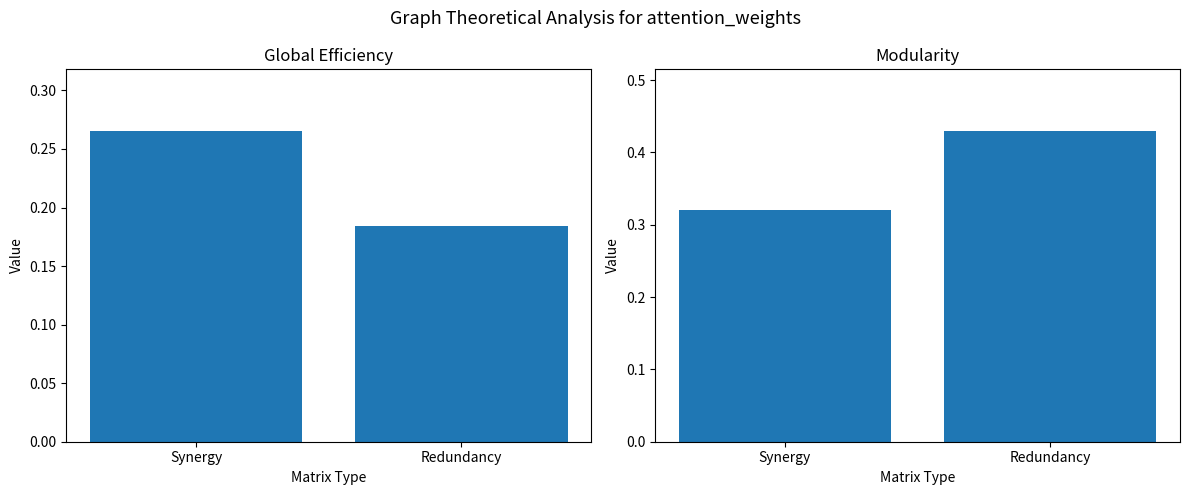

How many groups of bars are there?

2